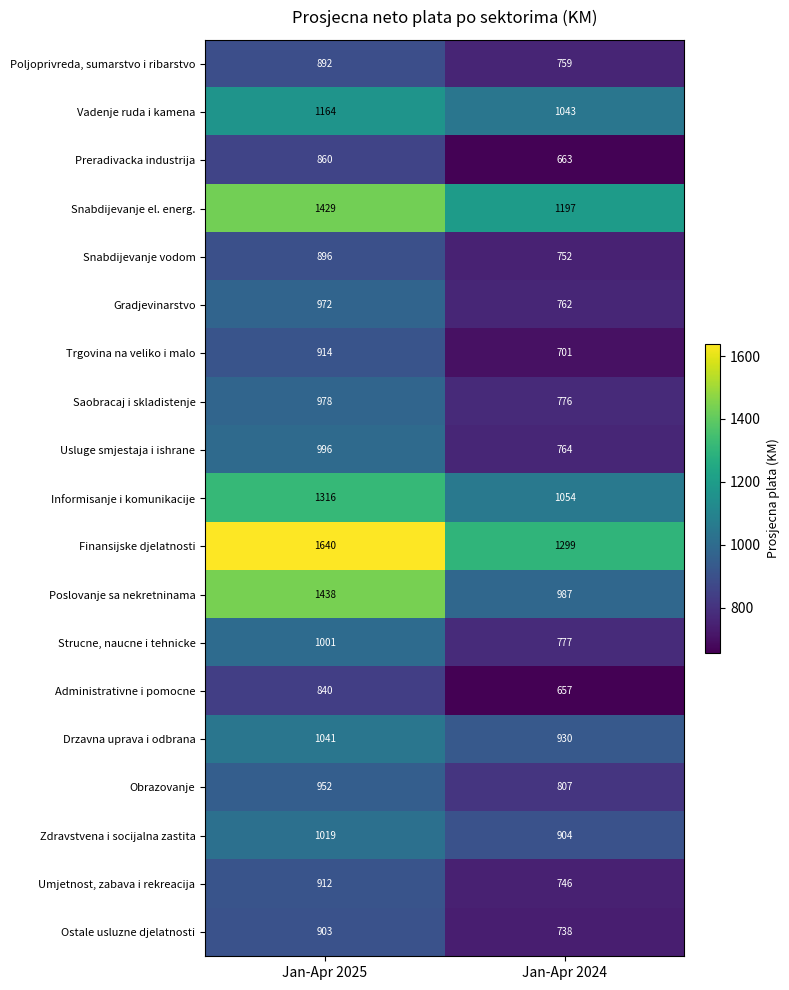

Rank the series at Jan-Apr 2024 from lowest to highest value.

Administrativne i pomocne, Preradivacka industrija, Trgovina na veliko i malo, Ostale usluzne djelatnosti, Umjetnost, zabava i rekreacija, Snabdijevanje vodom, Poljoprivreda, sumarstvo i ribarstvo, Gradjevinarstvo, Usluge smjestaja i ishrane, Saobracaj i skladistenje, Strucne, naucne i tehnicke, Obrazovanje, Zdravstvena i socijalna zastita, Drzavna uprava i odbrana, Poslovanje sa nekretninama, Vadenje ruda i kamena, Informisanje i komunikacije, Snabdijevanje el. energ., Finansijske djelatnosti